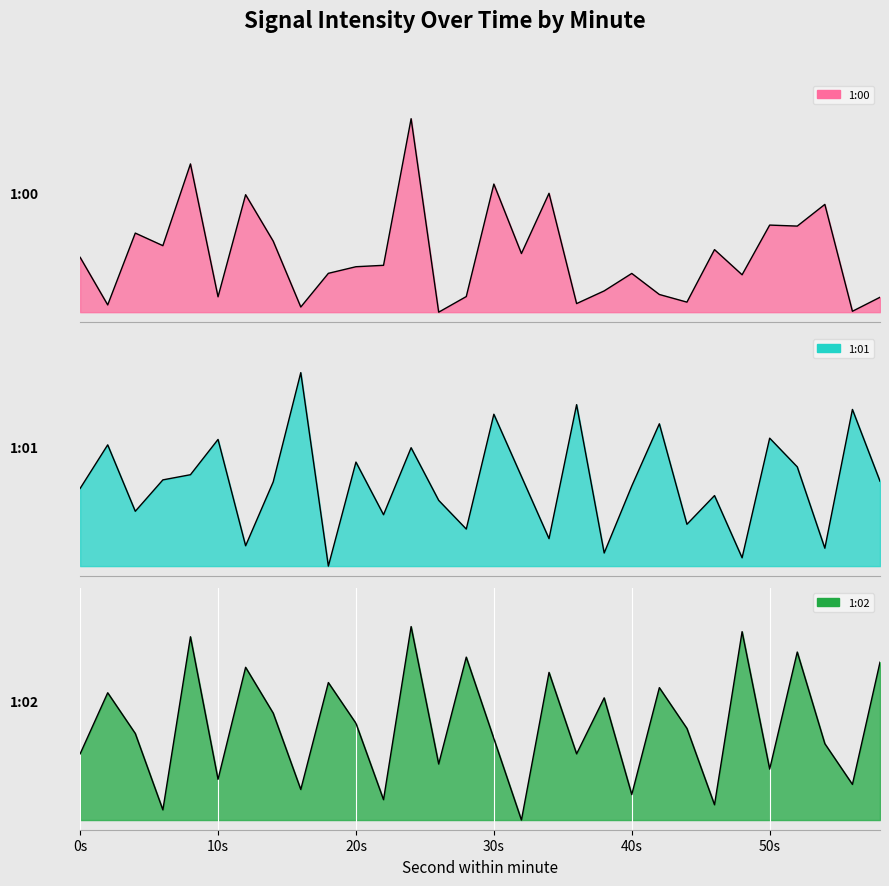

Which series has the largest total across all categories?

1:02